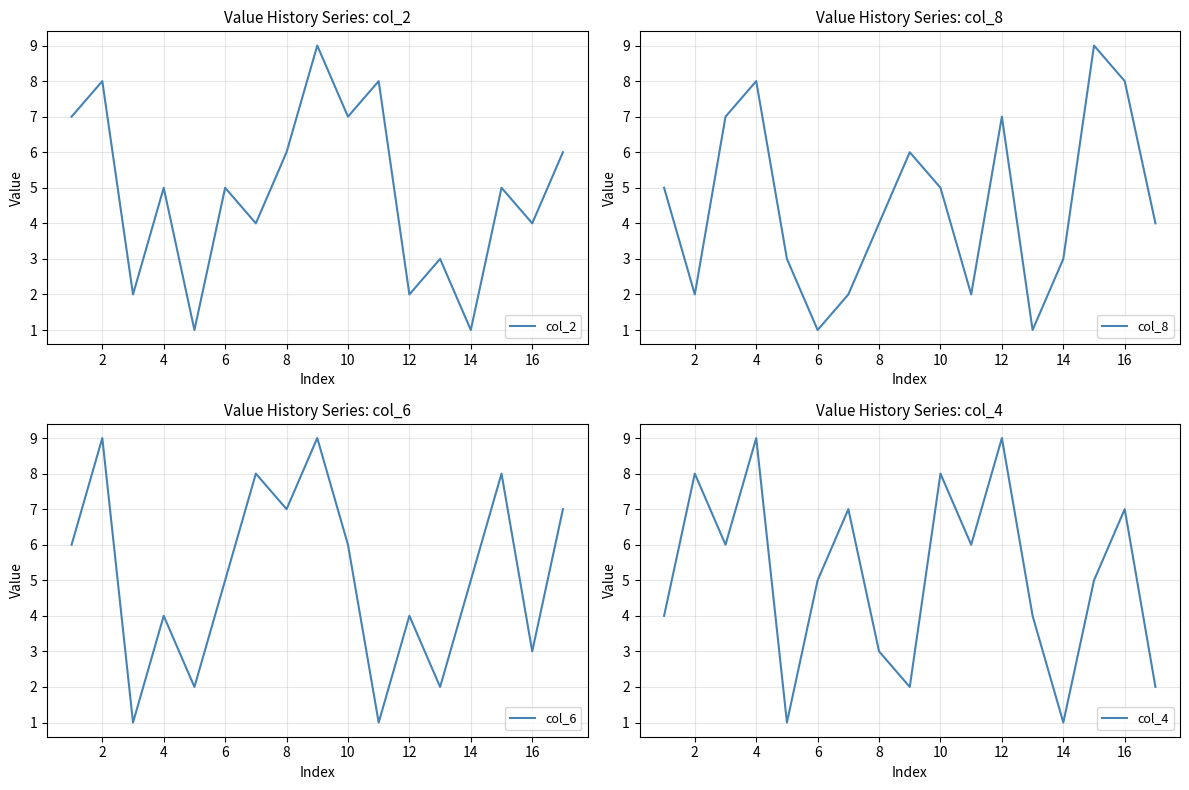

The col_2 series shows 3 at 6. True or false?

False